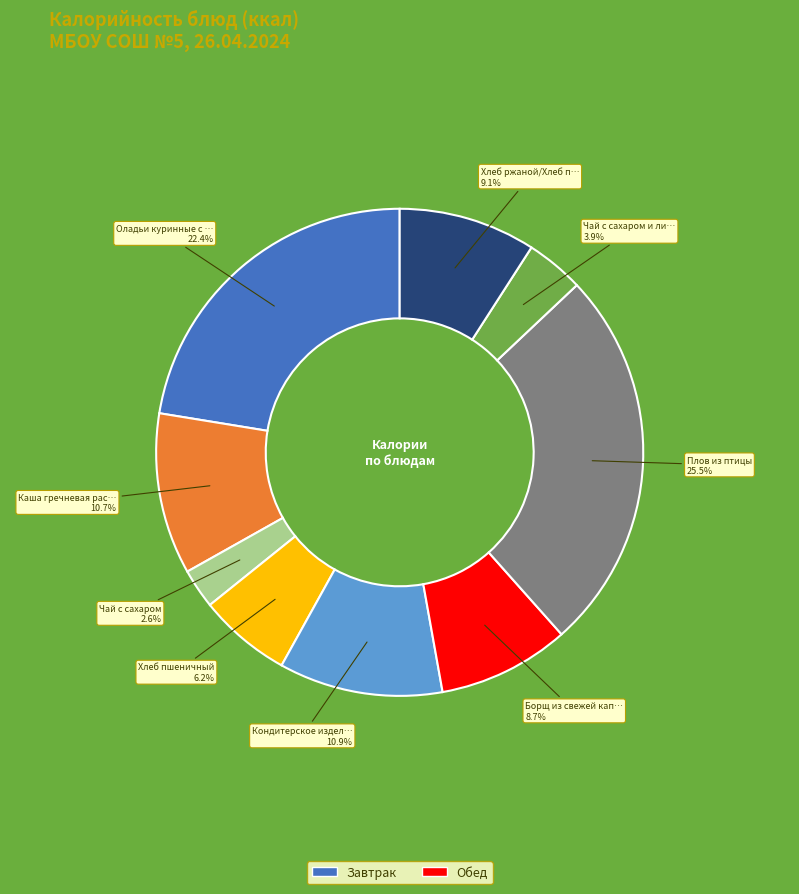

How many slices are in this pie chart?

9